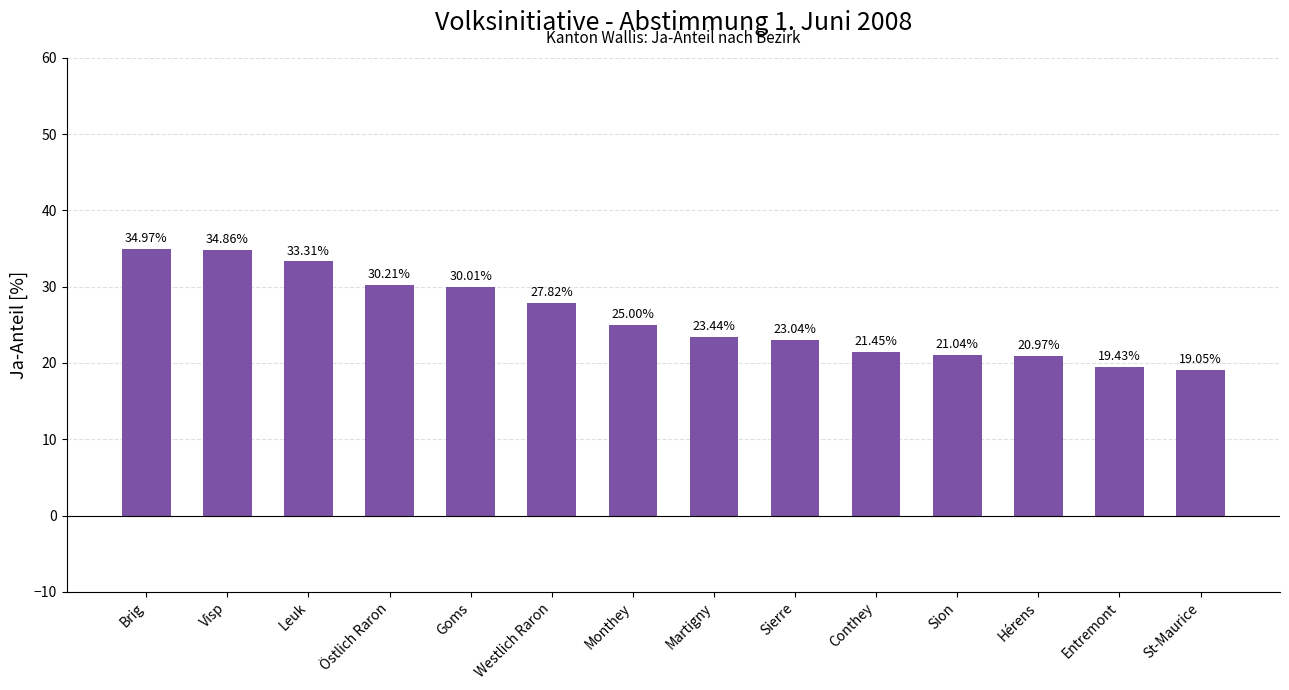

How many bars are there in total?

14